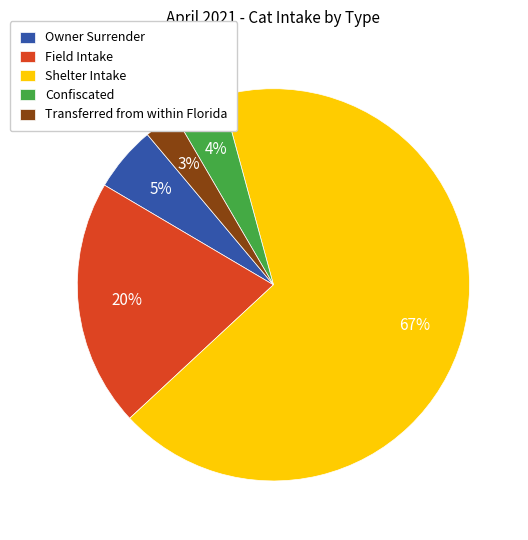

Between Transferred from within Florida and Field Intake, which is larger?

Field Intake